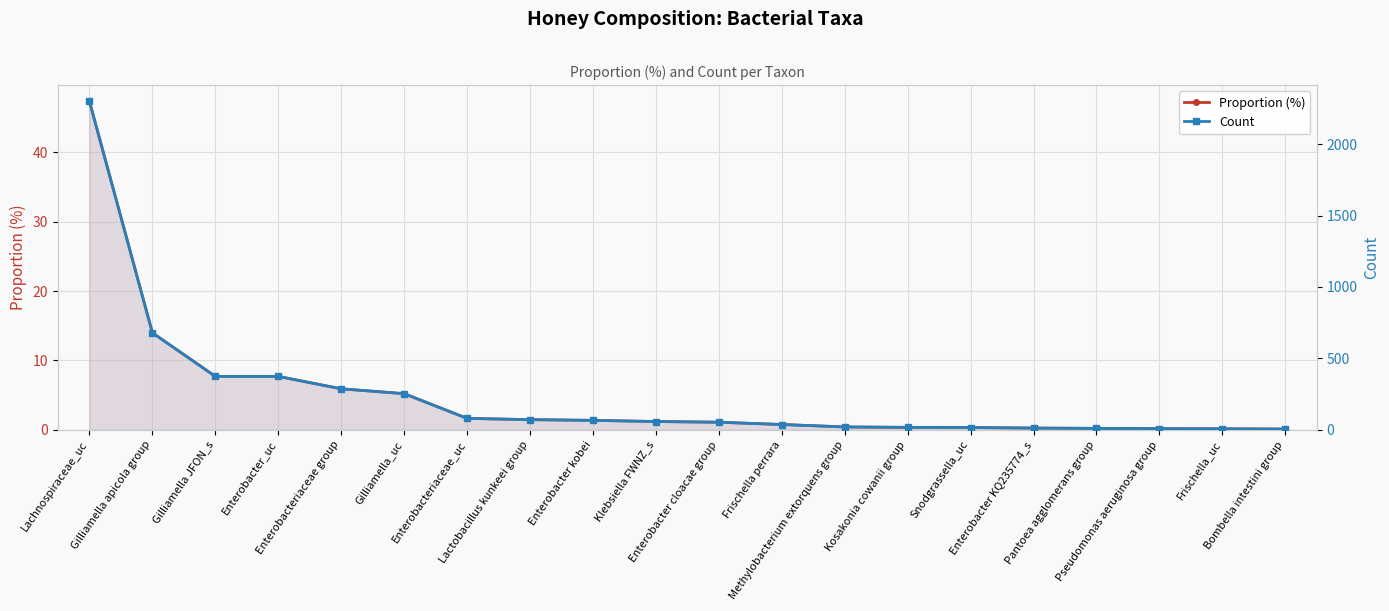

What is the difference between the highest and lowest values at Pantoea agglomerans group?

9.8